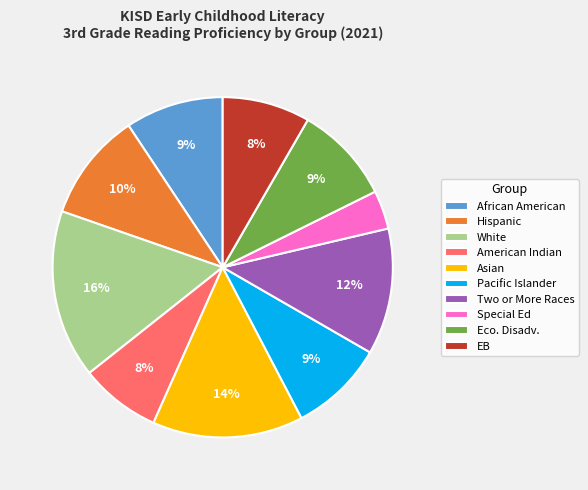

What is the largest slice in the pie chart?

White